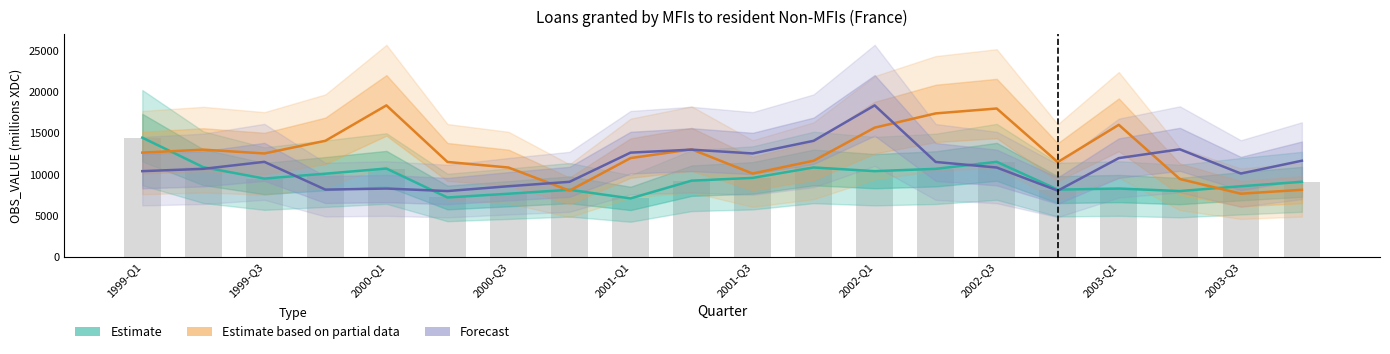

Reading left to right, extract all data points from this chart.

Estimate: 1999-Q1=14466	1999-Q2=10879	1999-Q3=9497	1999-Q4=10091	2000-Q1=10716	2000-Q2=7200	2000-Q3=7657	2000-Q4=8134	2001-Q1=7087	2001-Q2=9242	2001-Q3=9580	2001-Q4=10846	2002-Q1=10398	2002-Q2=10679	2002-Q3=11530	2002-Q4=8156	2003-Q1=8286	2003-Q2=7981	2003-Q3=8566	2003-Q4=9103
Estimate based on partial data: 1999-Q1=12648	1999-Q2=13009	1999-Q3=12546	1999-Q4=14085	2000-Q1=18386	2000-Q2=11514	2000-Q3=10839	2000-Q4=8030	2001-Q1=11983	2001-Q2=13050	2001-Q3=10109	2001-Q4=11665	2002-Q1=15680	2002-Q2=17411	2002-Q3=18005	2002-Q4=11497	2003-Q1=16026	2003-Q2=9444	2003-Q3=7662	2003-Q4=8134
Forecast: 1999-Q1=10398	1999-Q2=10679	1999-Q3=11530	1999-Q4=8156	2000-Q1=8286	2000-Q2=7981	2000-Q3=8566	2000-Q4=9103	2001-Q1=12648	2001-Q2=13009	2001-Q3=12546	2001-Q4=14085	2002-Q1=18386	2002-Q2=11514	2002-Q3=10839	2002-Q4=8030	2003-Q1=11983	2003-Q2=13050	2003-Q3=10109	2003-Q4=11665